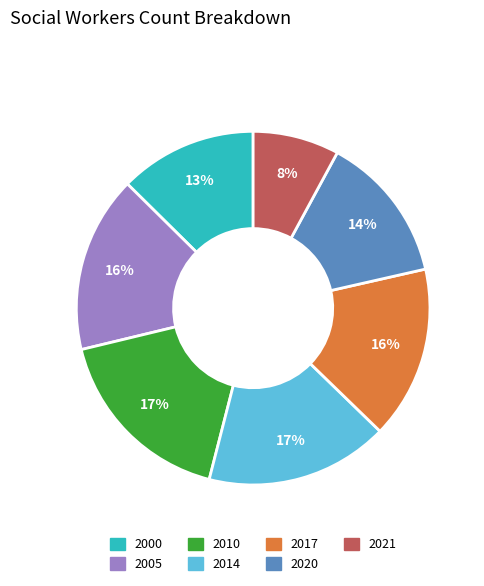

Does any single category account for the majority?

No